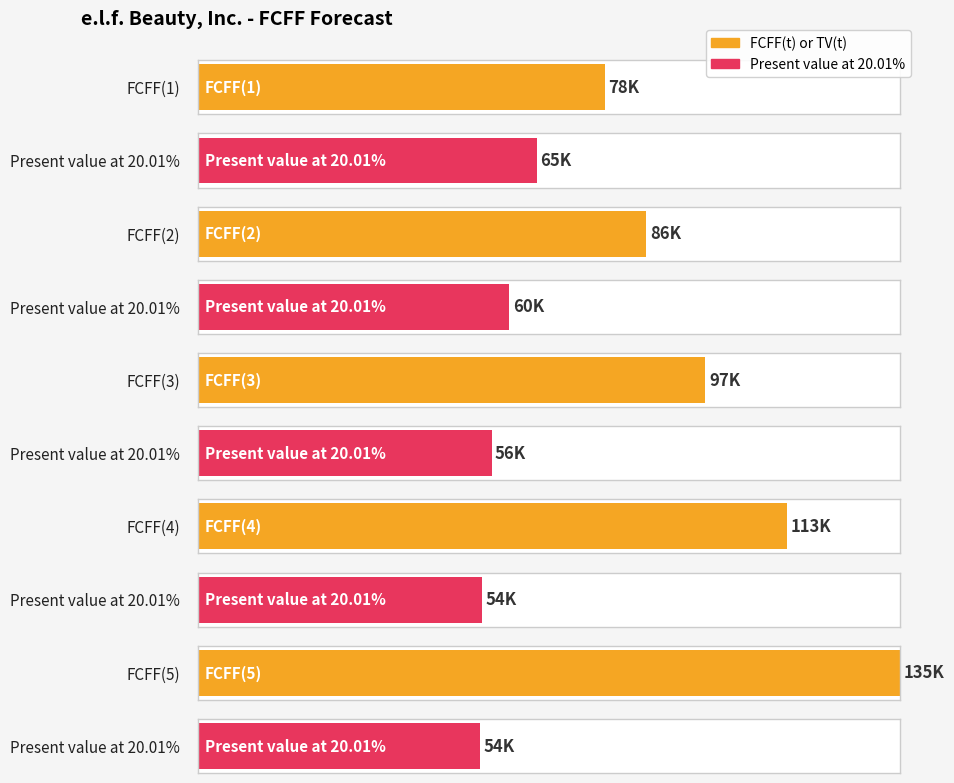

Rank the series at FCFF(2) from lowest to highest value.

Present value at 20.01%, FCFF(t) or TV(t)